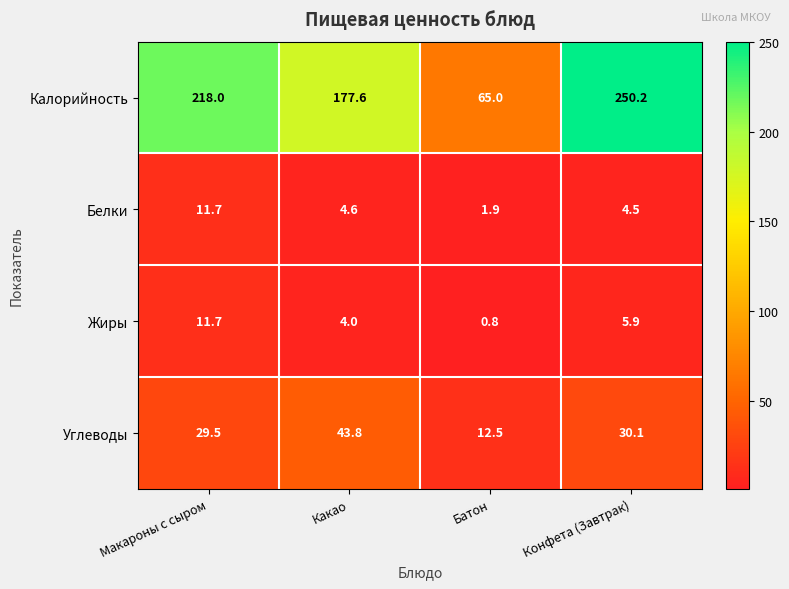

What is the spread (max minus min) of values at Батон?

64.2